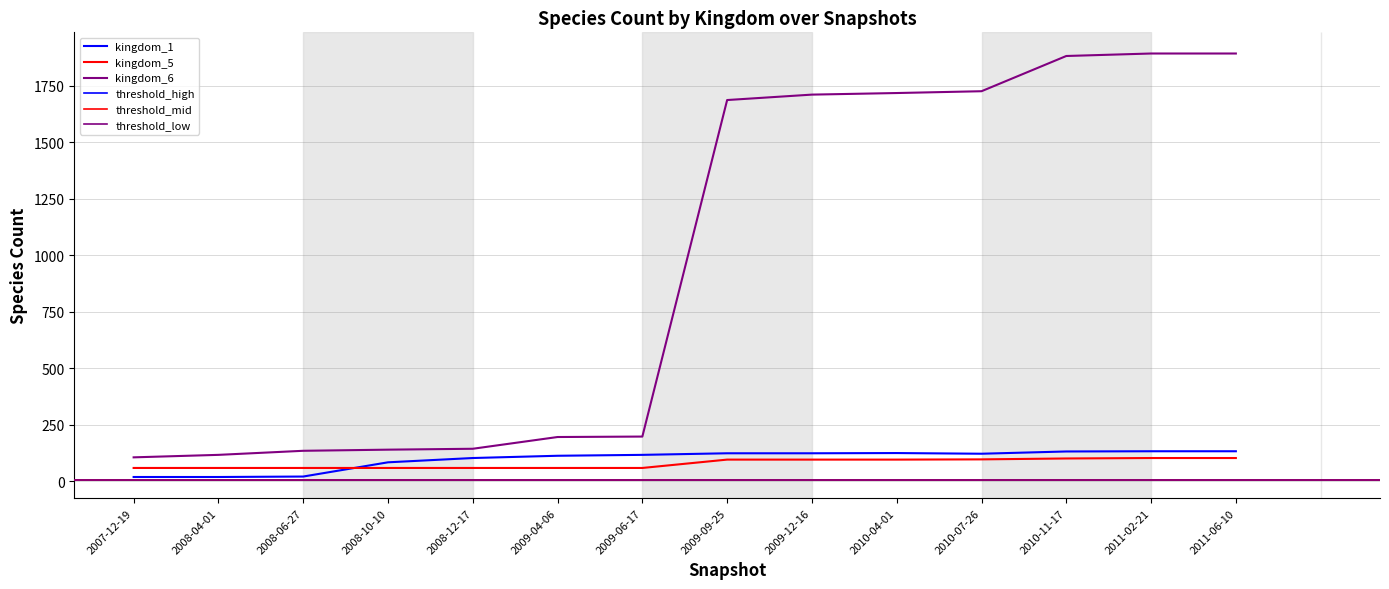

Which series has the largest total across all categories?

kingdom_6